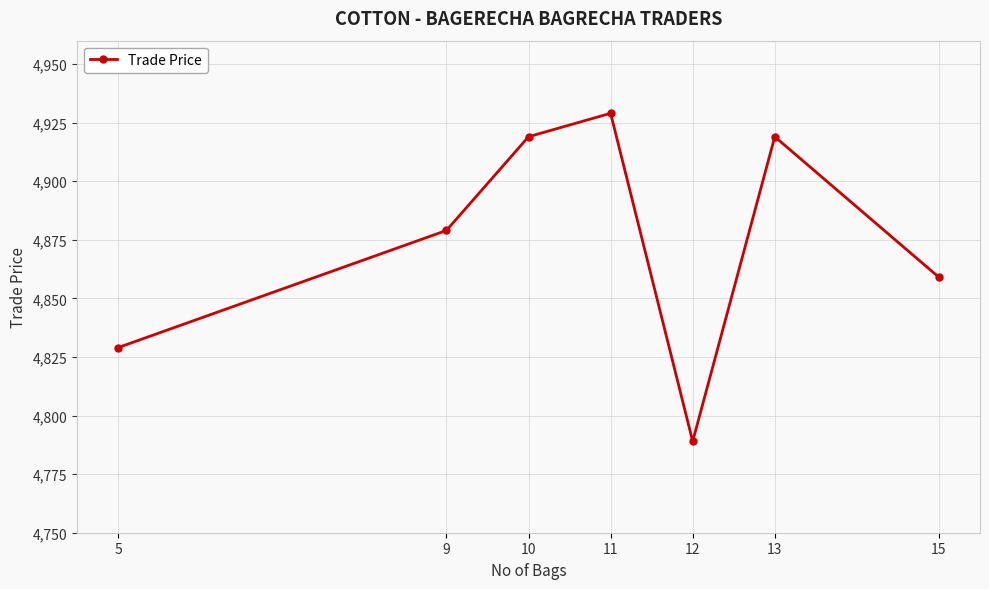

Read the value at 12.

4789